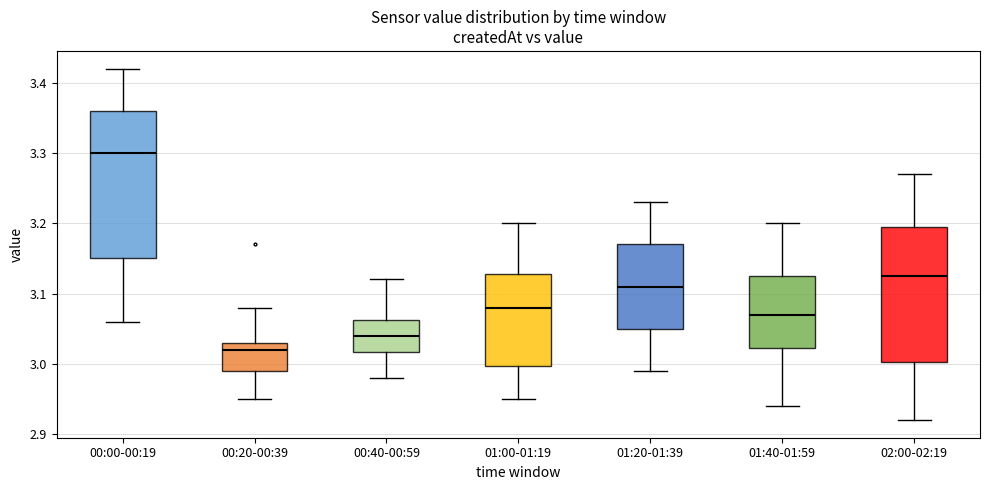

Which box is the tallest, from its lower edge to its upper edge?

00:00-00:19